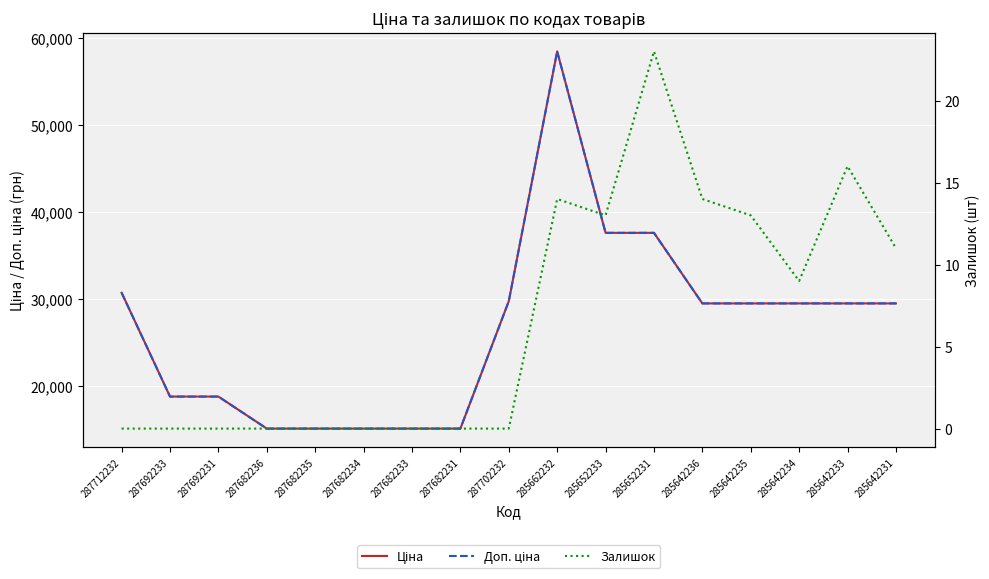

Reading left to right, what are all the values shown in this chart?

Ціна: 287712232=30717.1	287692233=18796.8	287692231=18796.8	287682236=15120.0	287682235=15120.0	287682234=15120.0	287682233=15120.0	287682231=15120.0	287702232=29747.2	285662232=58426.5	285652233=37593.6	285652231=37593.6	285642236=29491.5	285642235=29491.5	285642234=29491.5	285642233=29491.5	285642231=29491.5
Доп. ціна: 287712232=30717.1	287692233=18796.8	287692231=18796.8	287682236=15120.0	287682235=15120.0	287682234=15120.0	287682233=15120.0	287682231=15120.0	287702232=29747.2	285662232=58426.5	285652233=37593.6	285652231=37593.6	285642236=29491.5	285642235=29491.5	285642234=29491.5	285642233=29491.5	285642231=29491.5
Залишок: 287712232=0.0	287692233=0.0	287692231=0.0	287682236=0.0	287682235=0.0	287682234=0.0	287682233=0.0	287682231=0.0	287702232=0.0	285662232=14.0	285652233=13.0	285652231=23.0	285642236=14.0	285642235=13.0	285642234=9.0	285642233=16.0	285642231=11.0